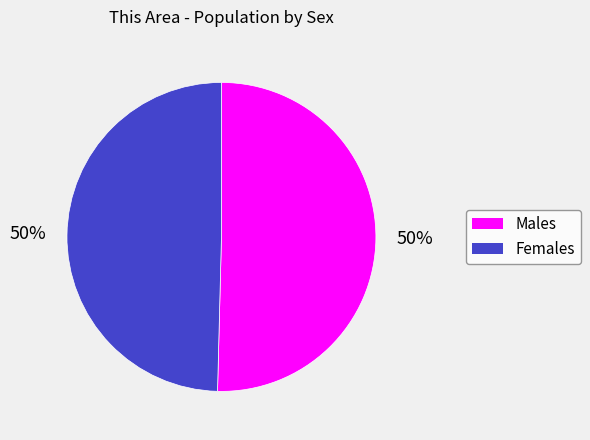

To the nearest percent, what is the average slice percentage?

50%